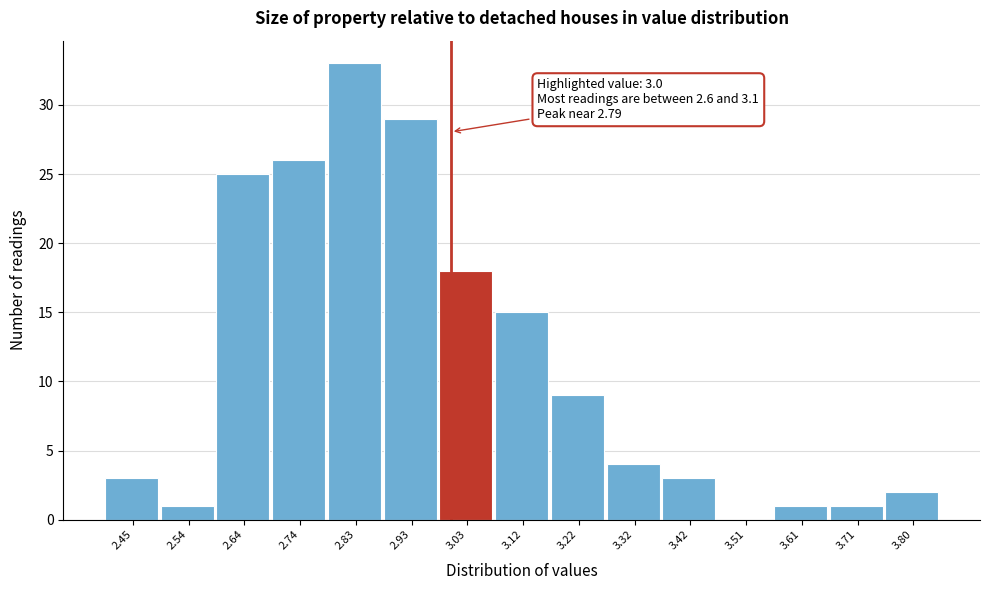

Over which range of the x-axis is the bar tallest?

2.79 to 2.88